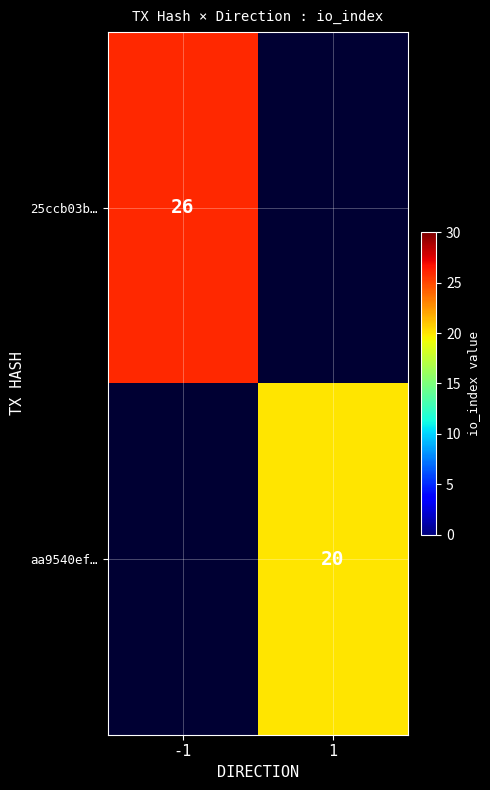

True or false: aa9540ef… has a value of 20 at 1.

True